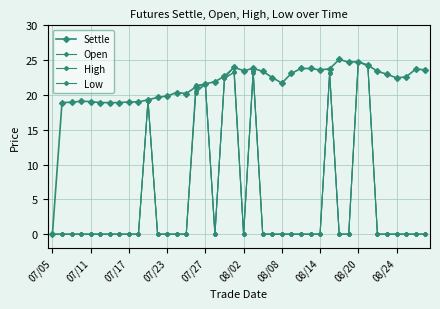

Count the number of categories in the chart.

40